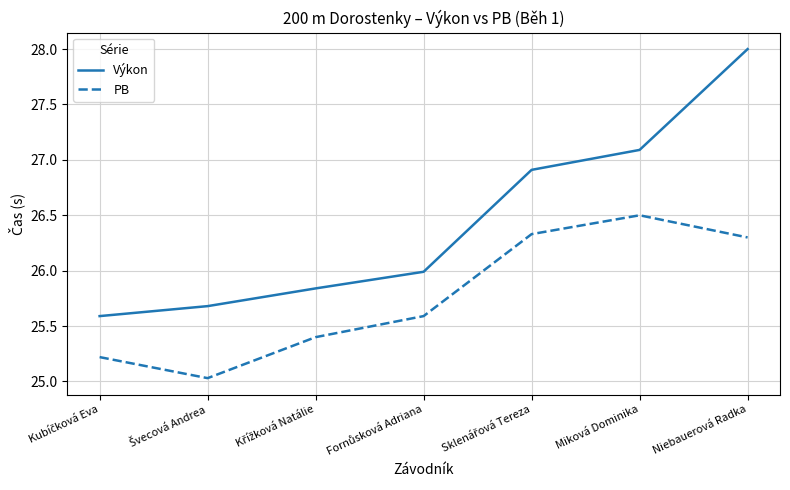

True or false: PB has a value of 26.5 at Miková Dominika.

True